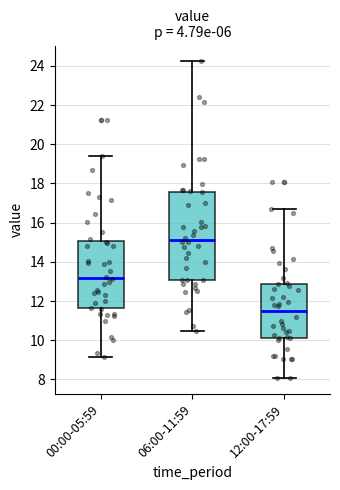

Which box has the highest median line?

06:00-11:59